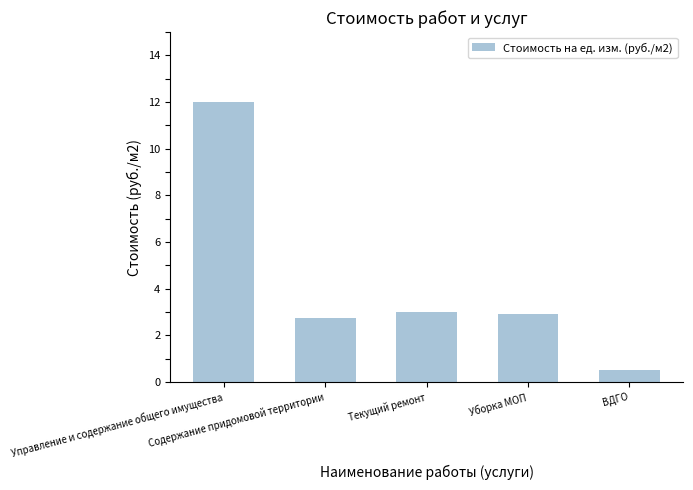

What is the difference between the maximum and minimum values?

11.5